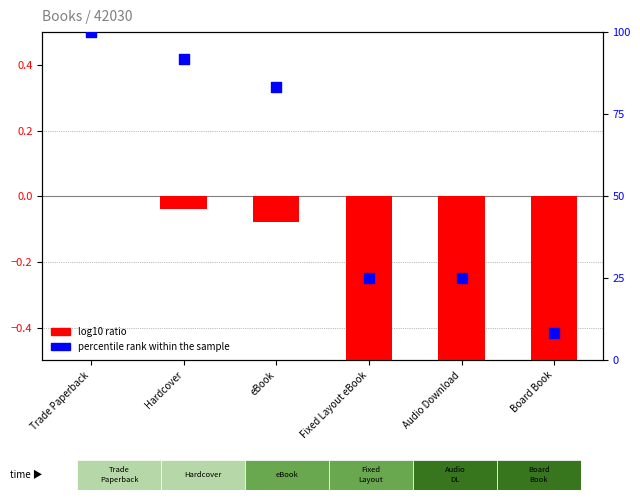

Which series has the largest Y range (max minus min)?

percentile rank within the sample